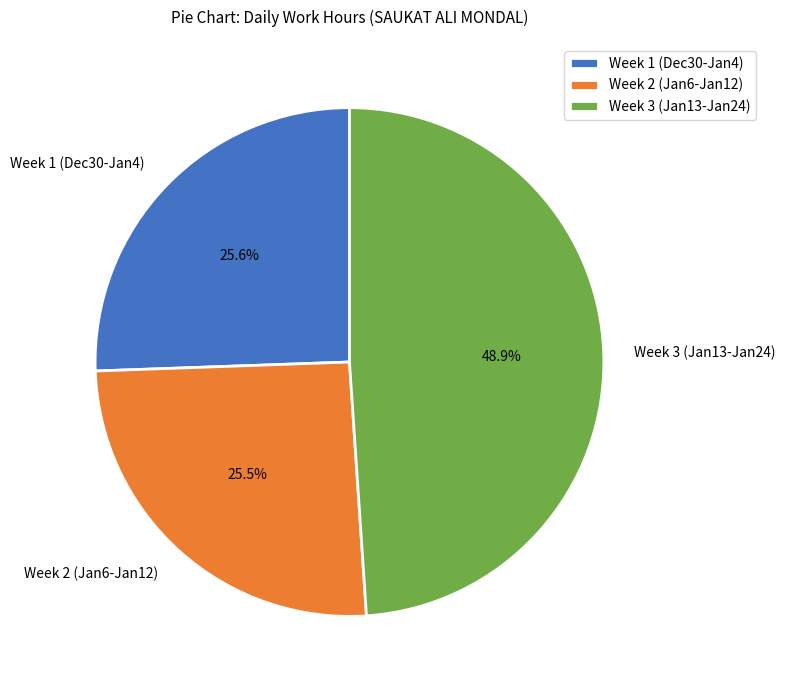

What is the ratio of the value at Week 1 (Dec30-Jan4) to the value at Week 2 (Jan6-Jan12)?

1.0